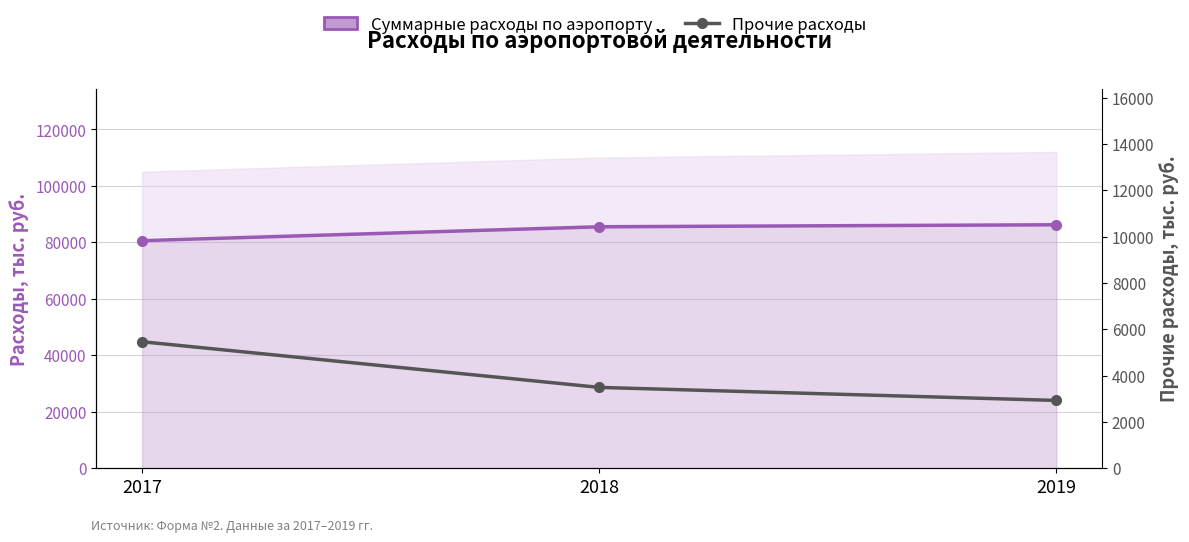

Reading right to left, transcribe all the data shown in this chart.

Суммарные расходы по аэропорту: 86210	85513	80598
Прочие расходы: 2929	3492	5463